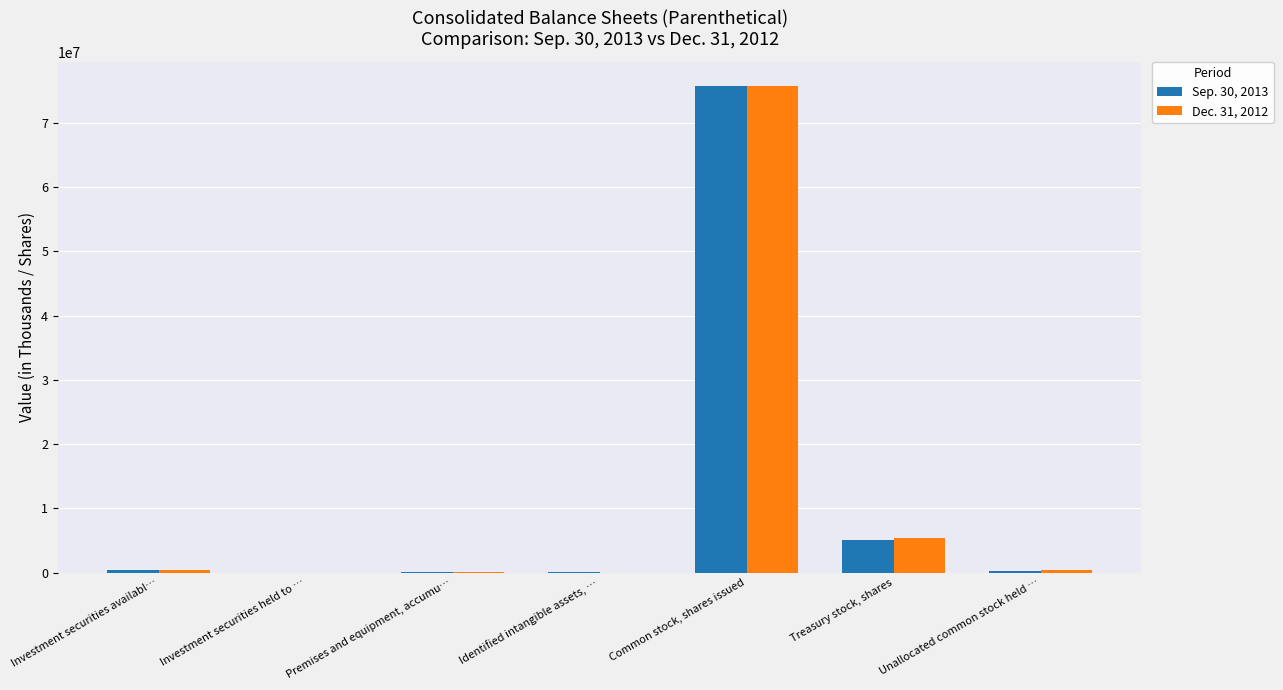

What is the maximum value for Dec. 31, 2012?

75749825